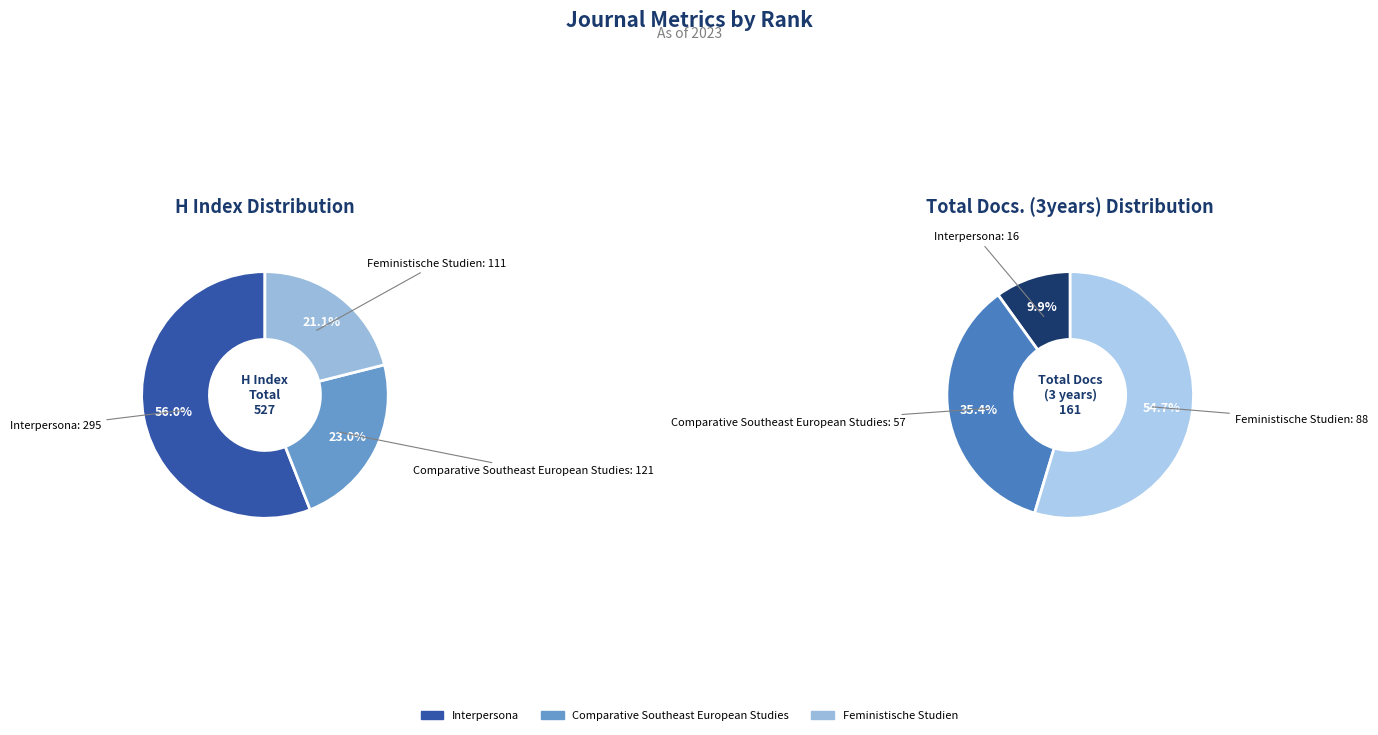

To the nearest percent, what is the average slice percentage?

33%